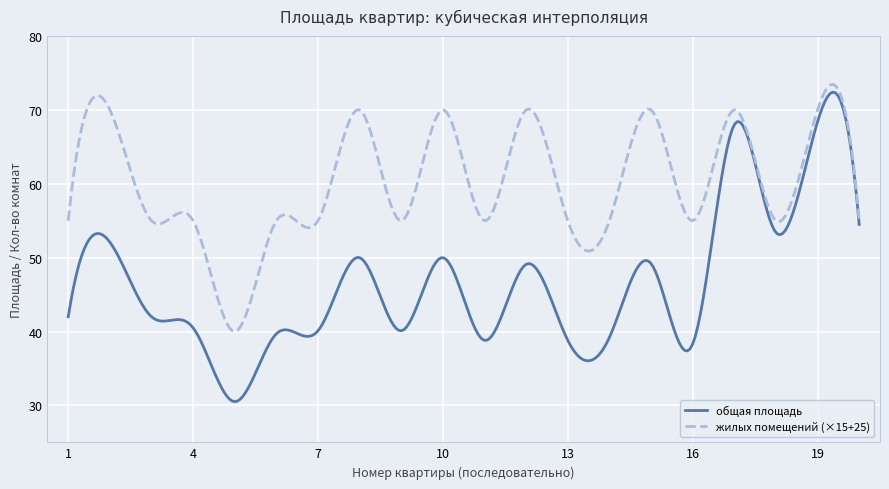

List the series in order of their overall mean, lowest first.

общая площадь, жилых помещений (×15+25)